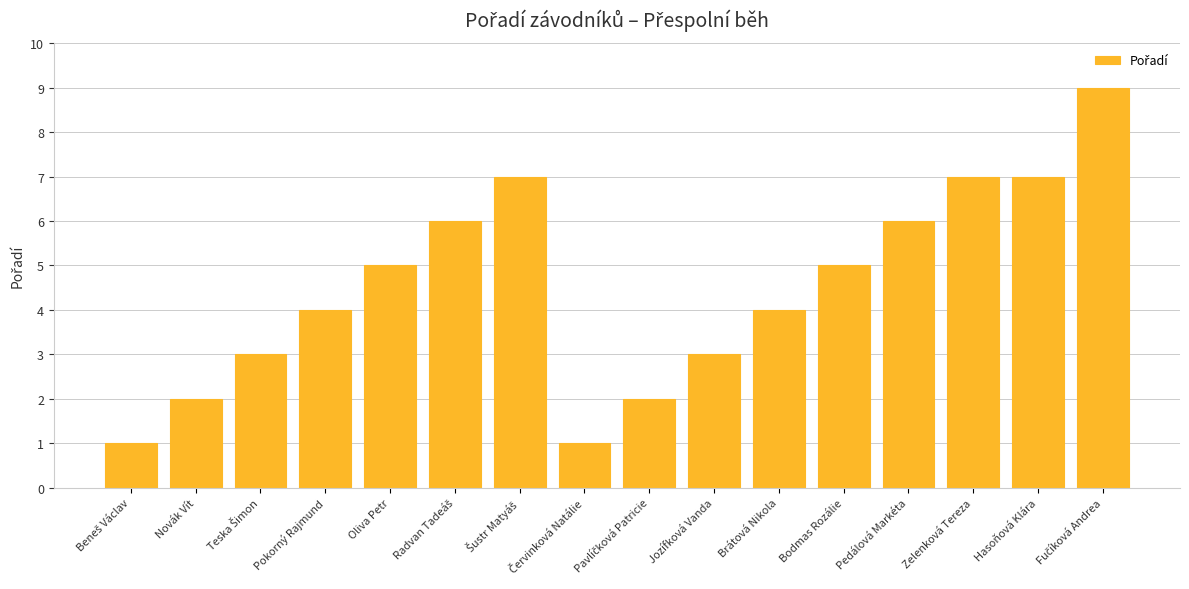

The chart shows a value of 5 at Oliva Petr. True or false?

True